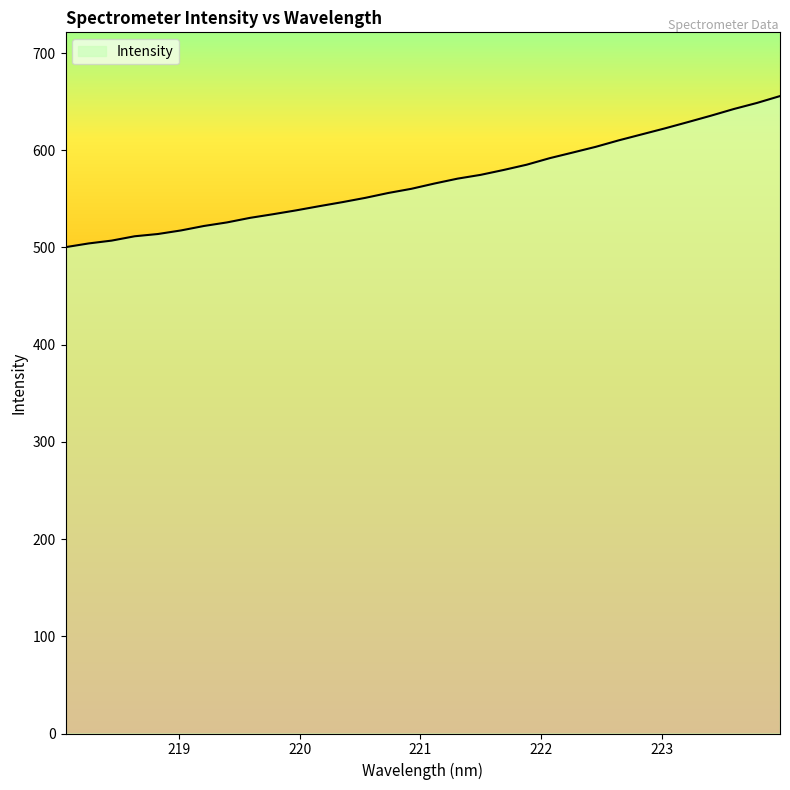

How many lines are shown in the chart?

1